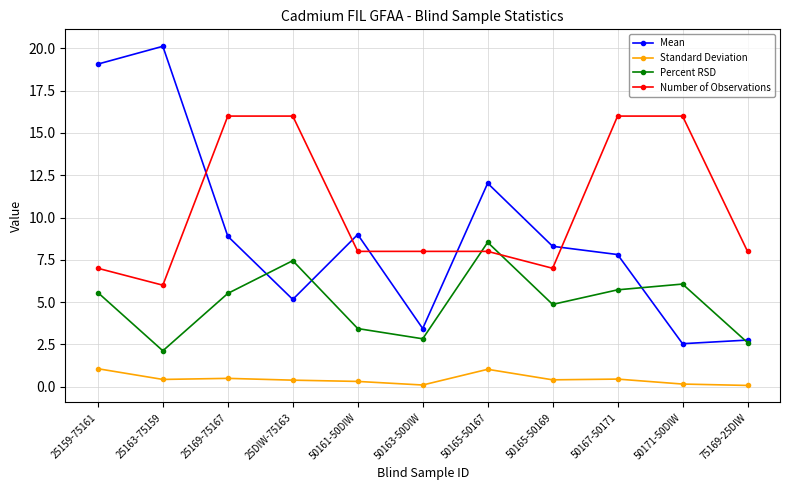

The Number of Observations series shows 6.0 at 25163-75159. True or false?

True